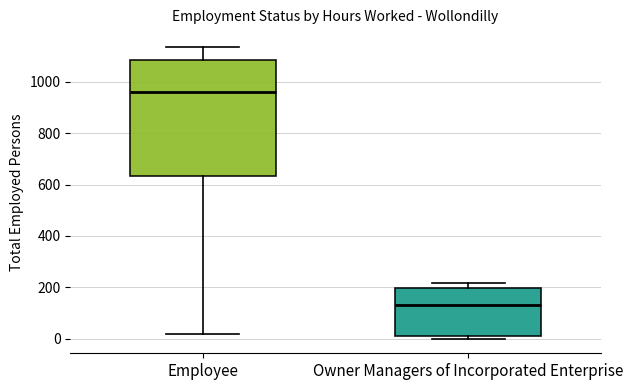

Reading left to right, transcribe this box plot: for each box, give where its median line is, the range the box spans, and where its two whiskers end, as read against the y-axis. The values are not printed on the chart, so give them approximately, as read against the axis.

Employee: median 960, box 640 to 1080, whiskers 20 to 1140
Owner Managers of Incorporated Enterprise: median 140, box 20 to 200, whiskers 0 to 220